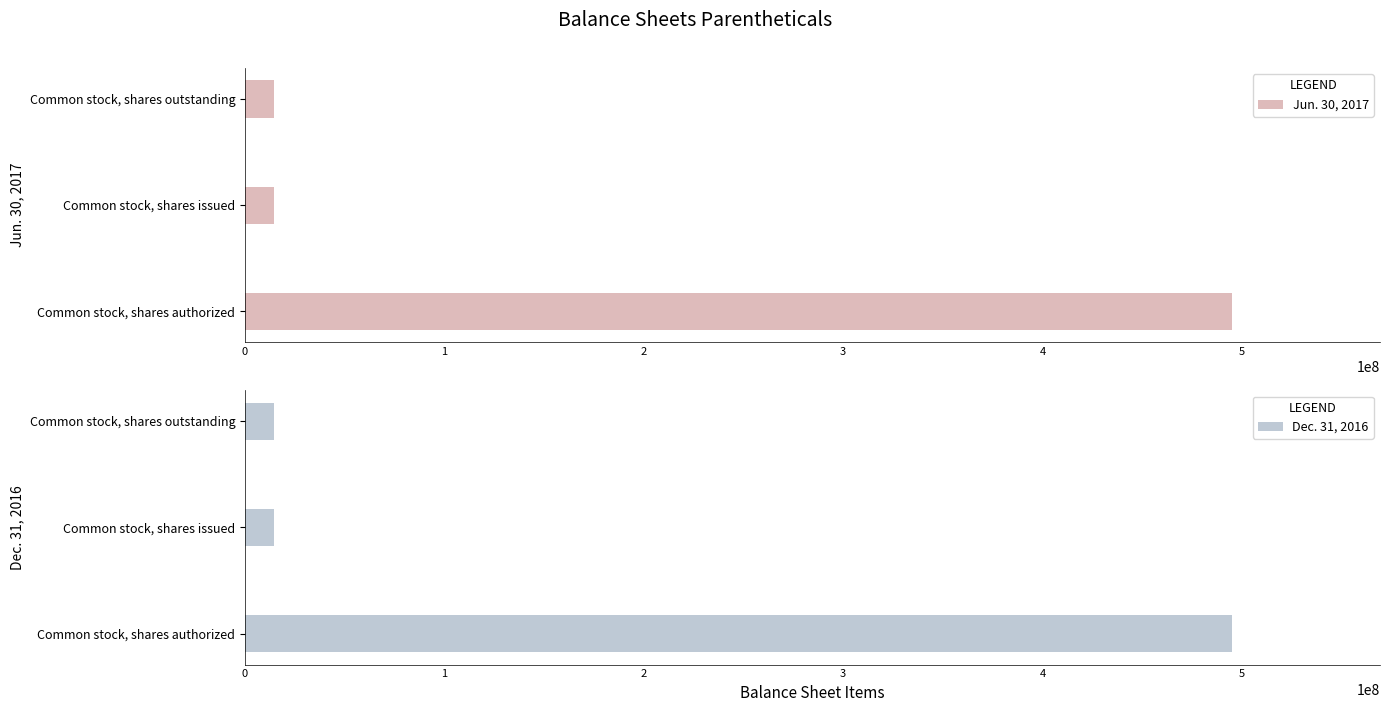

What is the approximate value of Dec. 31, 2016 at Common stock, shares issued, to the nearest 50?

14445350